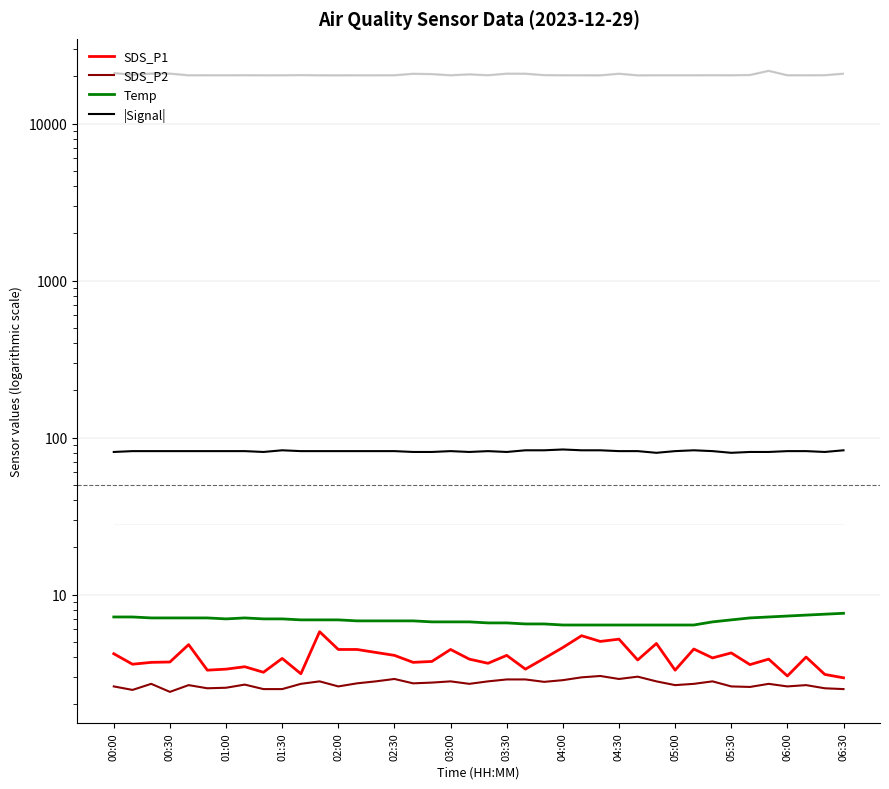

How many series are shown in this chart?

4